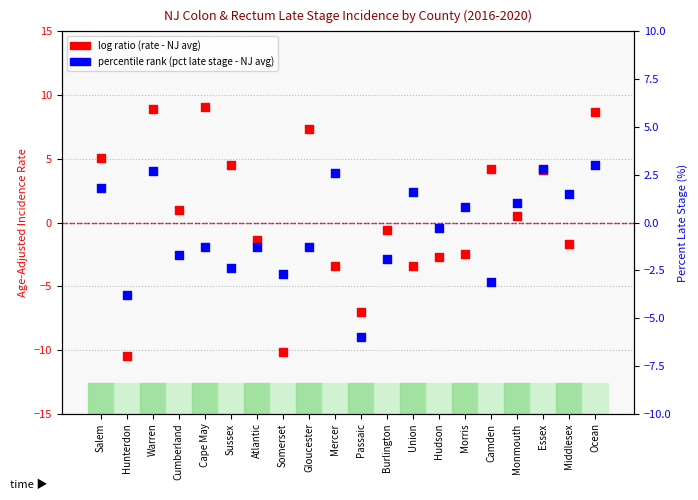

Which series has the largest Y range (max minus min)?

log ratio (rate vs NJ avg)